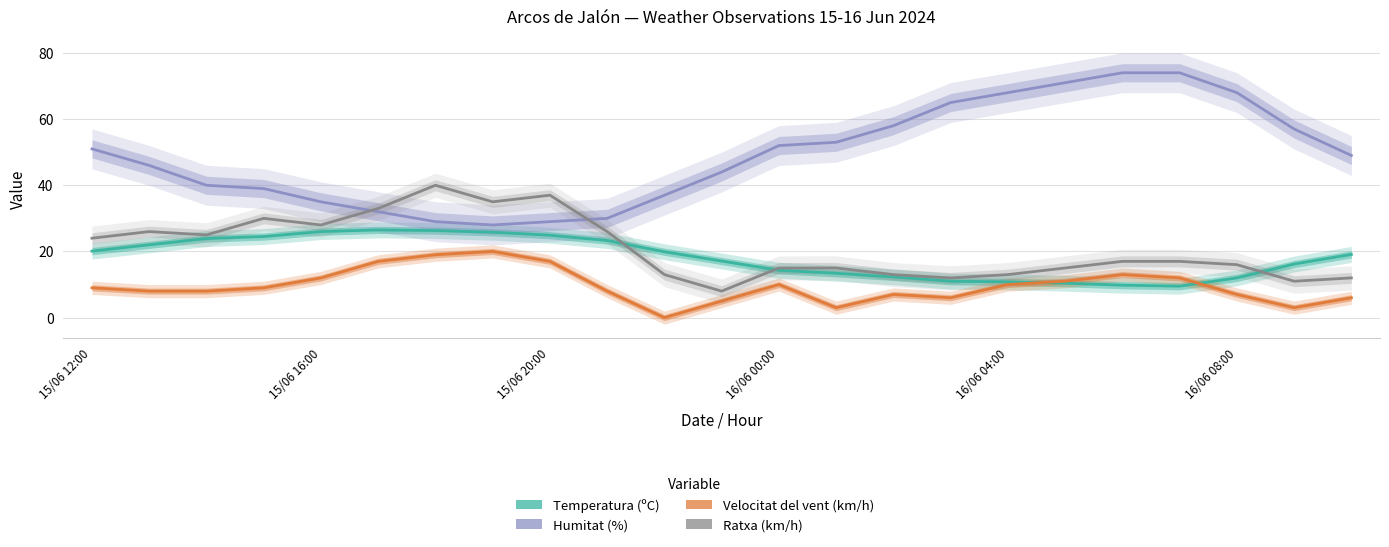

What position from the left is 15/06 16:00?

5